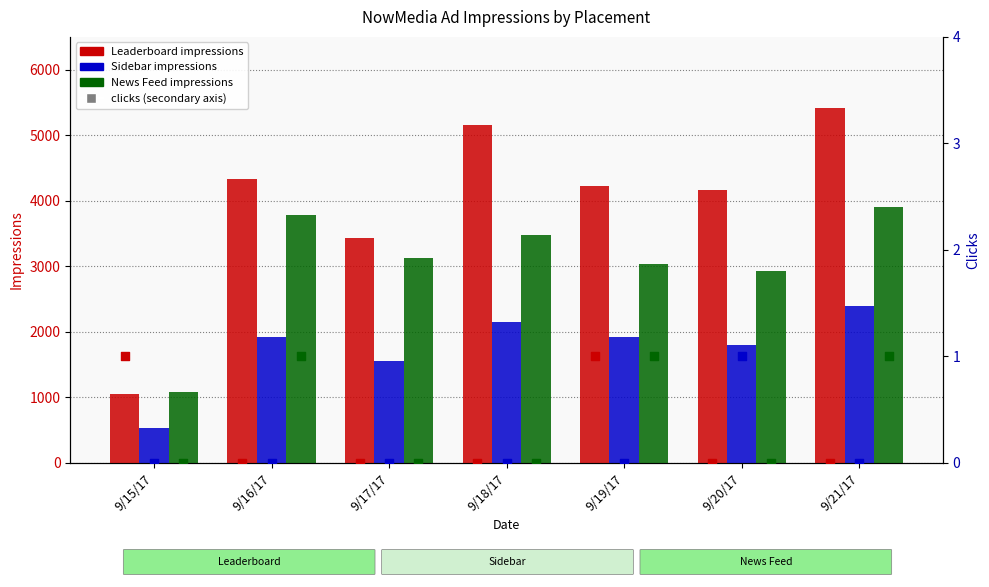

Which series has the largest total across all categories?

Leaderboard